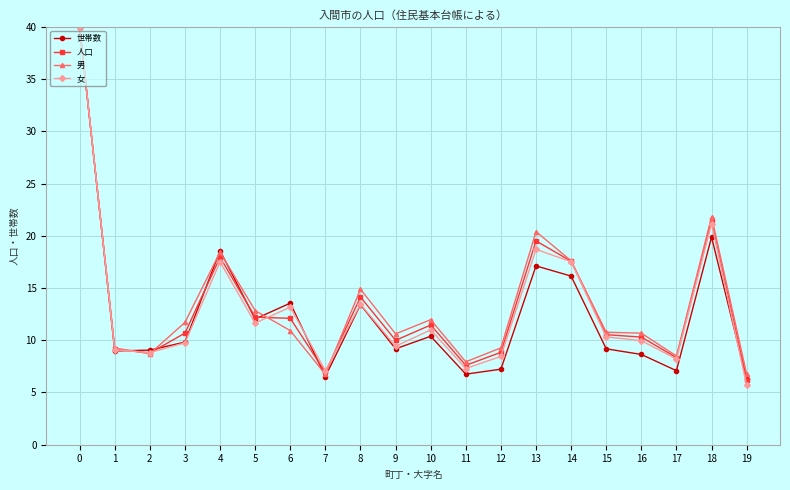

Is it true that 世帯数 equals 10.1 at 7?

False